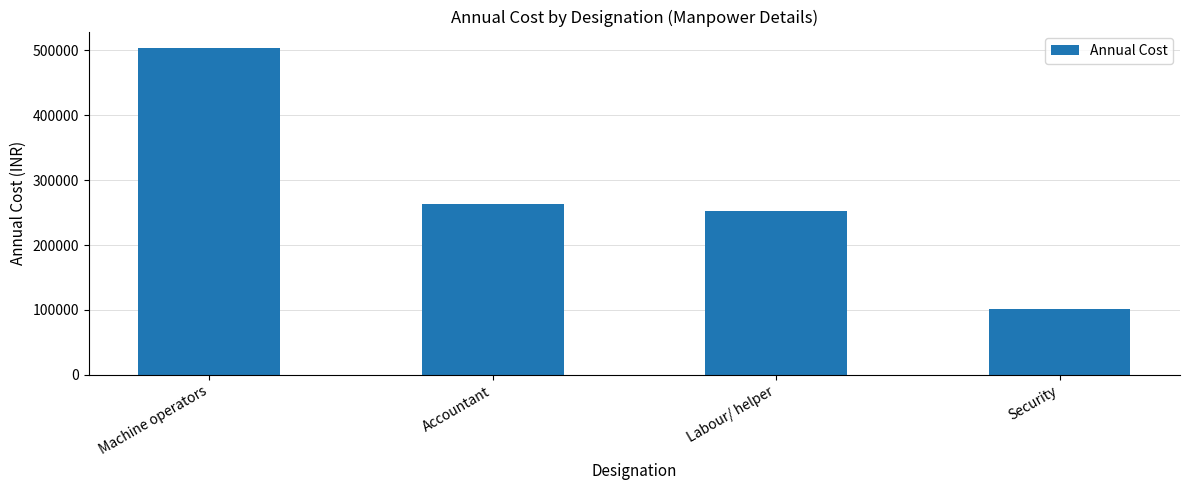

How many bars are there in total?

4